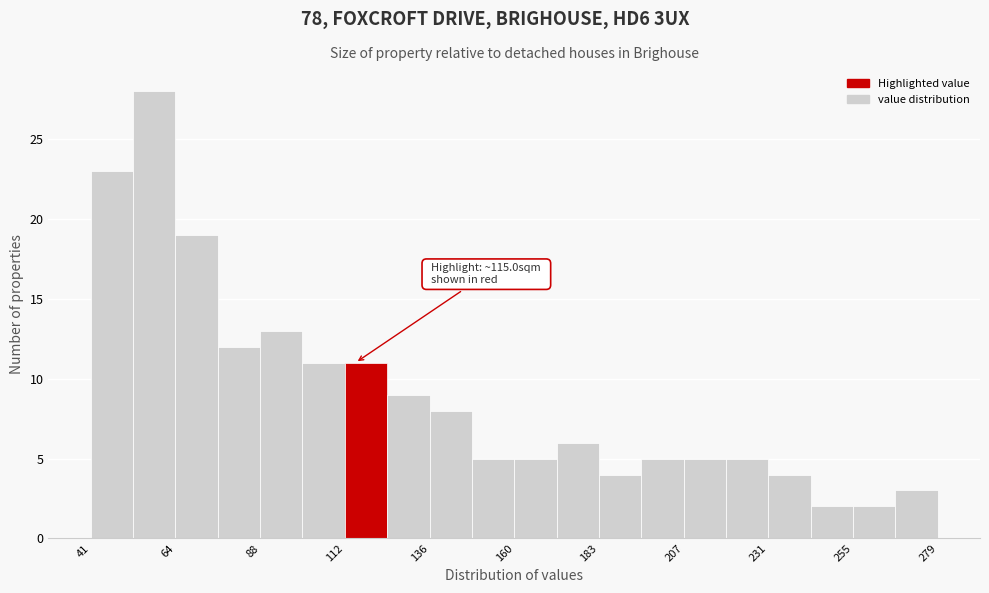

Read against the x-axis, roughly where is the centre of the tallest bar?

60